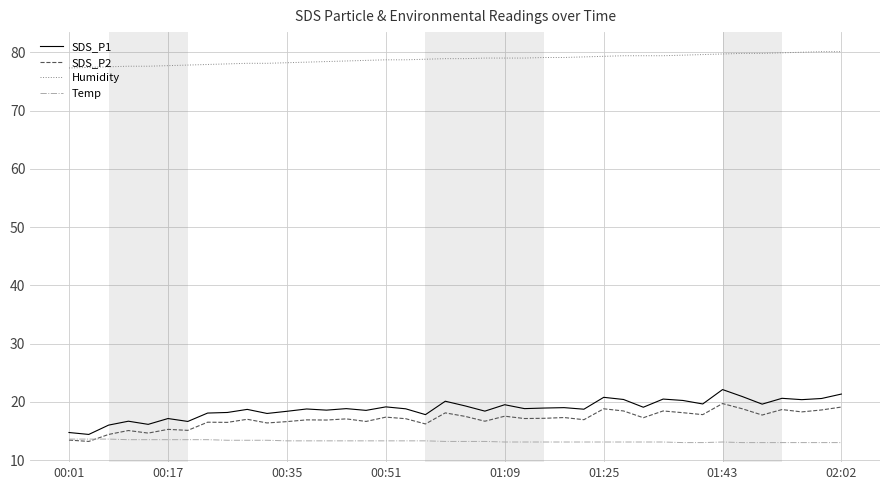

Which series has the largest total across all categories?

Humidity